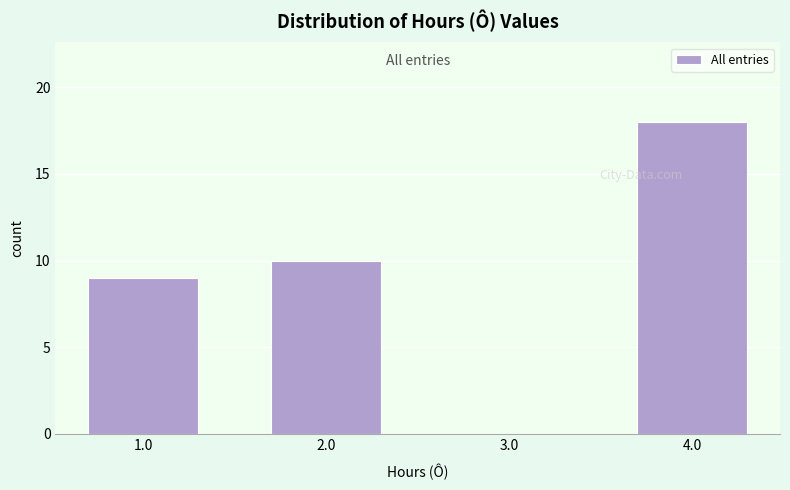

Reading left to right, transcribe all the data shown in this chart.

1.0=9	2.0=10	3.0=0	4.0=18